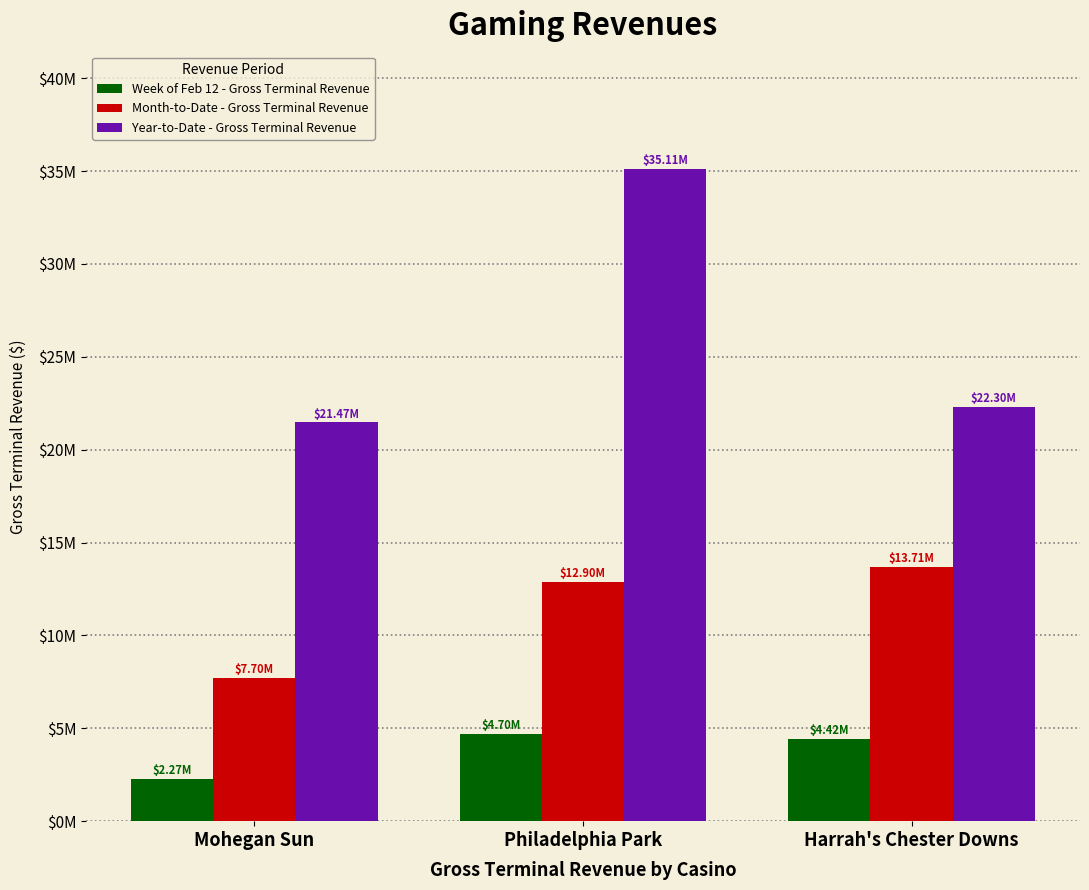

The value of Week of Feb 12 - Gross Terminal Revenue at Philadelphia Park is 1960473.7. True or false?

False